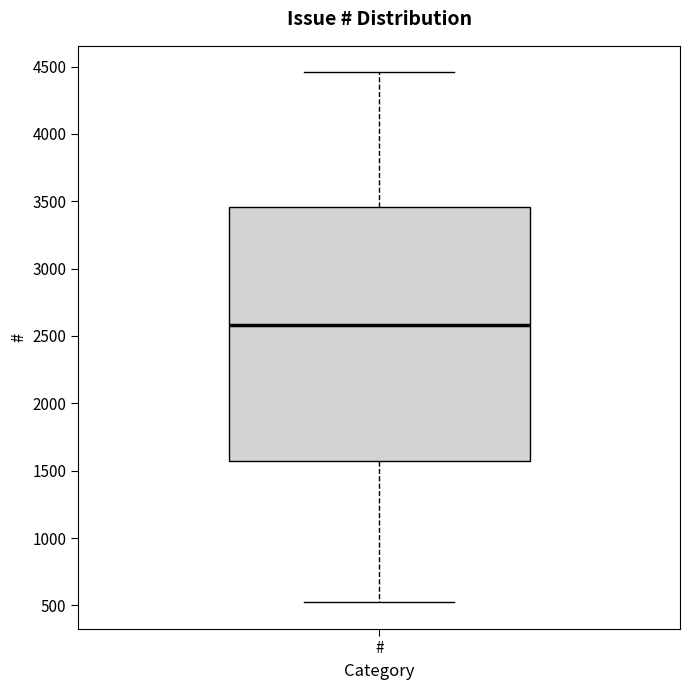

Transcribe this box plot: give where the median line is, the range the box spans, and where the two whiskers end, as read against the y-axis. The values are not printed on the chart, so give them approximately, as read against the axis.

median 2600, box 1550 to 3450, whiskers 500 to 4450